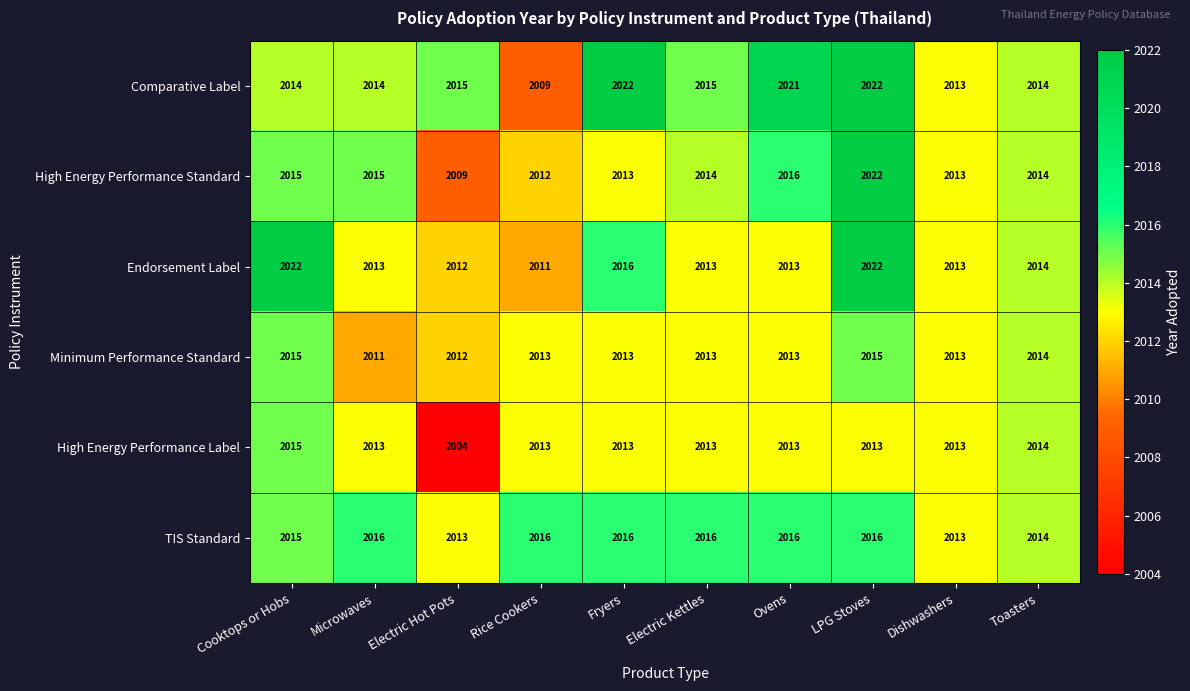

What is the highest value of the High Energy Performance Label series?

2015